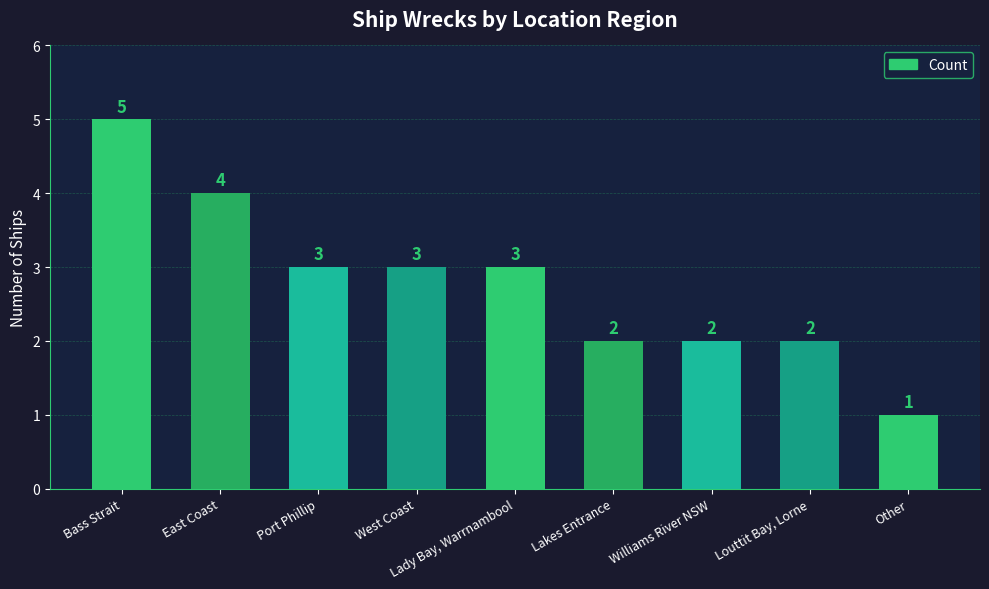

Does the chart contain any negative values?

No